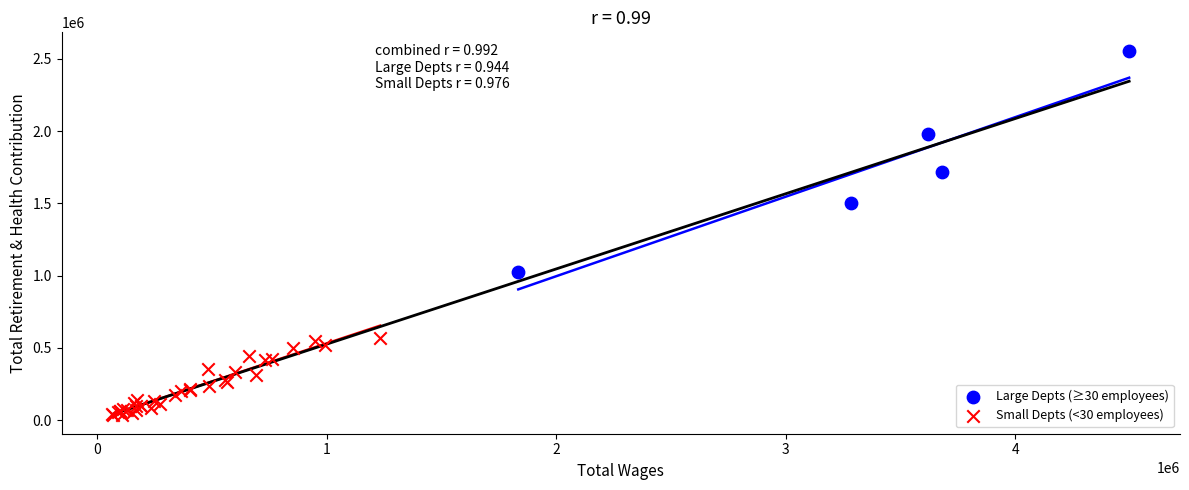

Which series contains the lowest Y value?

Small Depts (<30 employees)